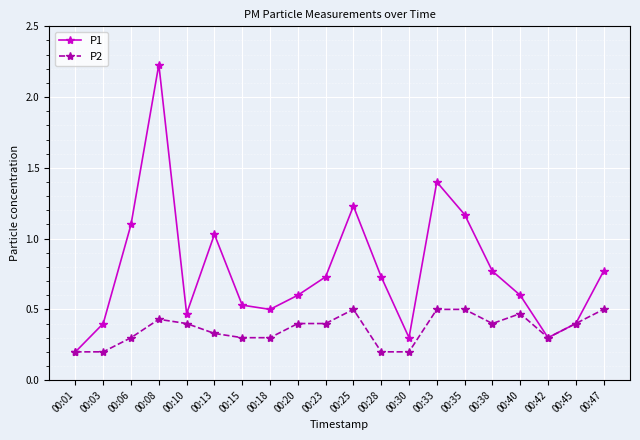

Which label corresponds to the largest value in the chart?

00:08